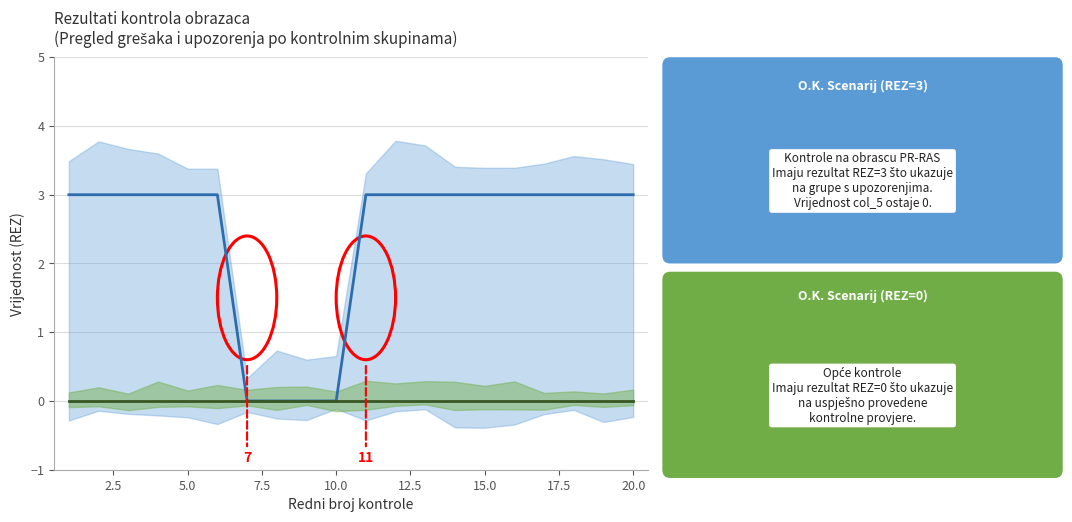

Which series has the largest range (max minus min)?

REZ_upper